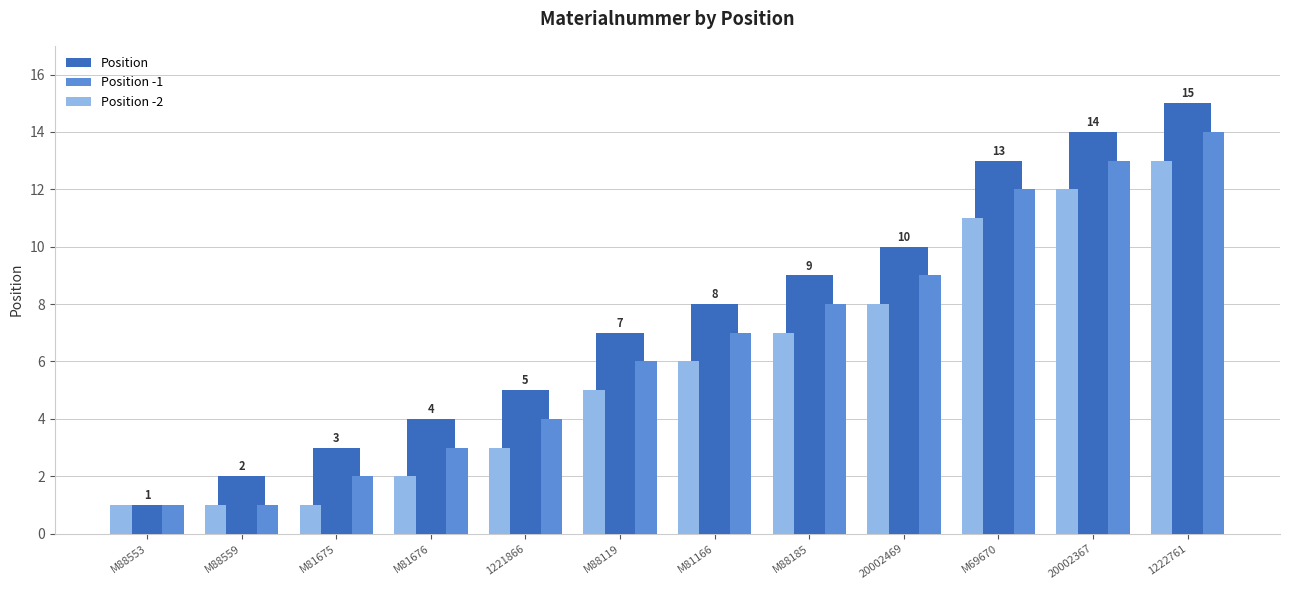

What is the minimum value for Position -1?

1